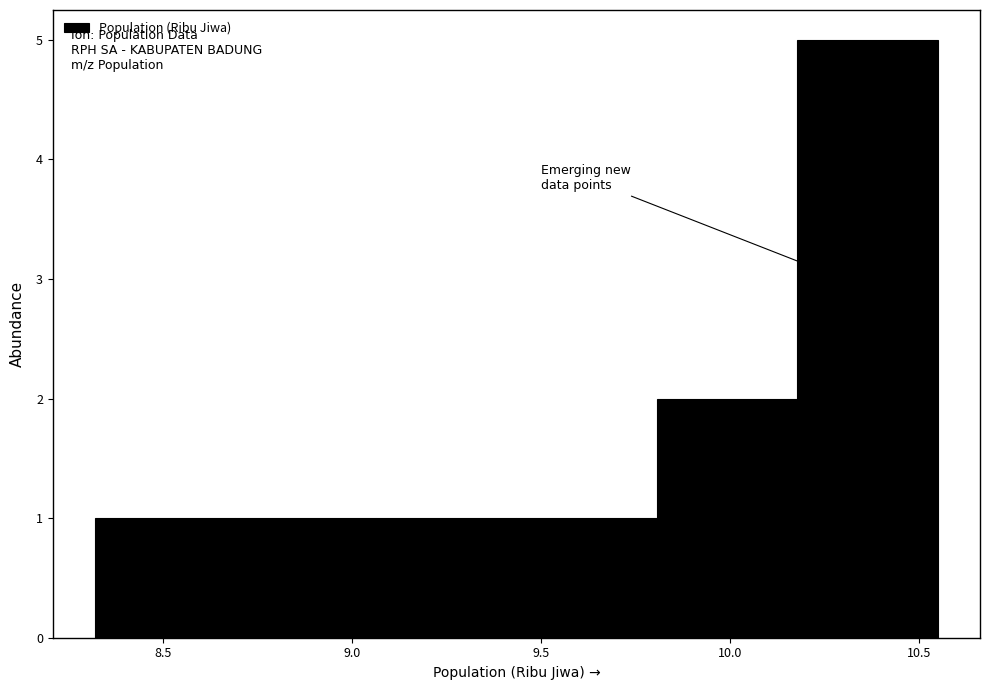

Reading left to right, transcribe this chart: for each bar, give the range it covers on the x-axis and its height. Neither the bar edges nor the heights are printed on the chart, so give them approximately, as read against the axes.

8.30 to 8.70: 1
8.70 to 9.05: 1
9.05 to 9.45: 1
9.45 to 9.80: 1
9.80 to 10.20: 2
10.20 to 10.55: 5